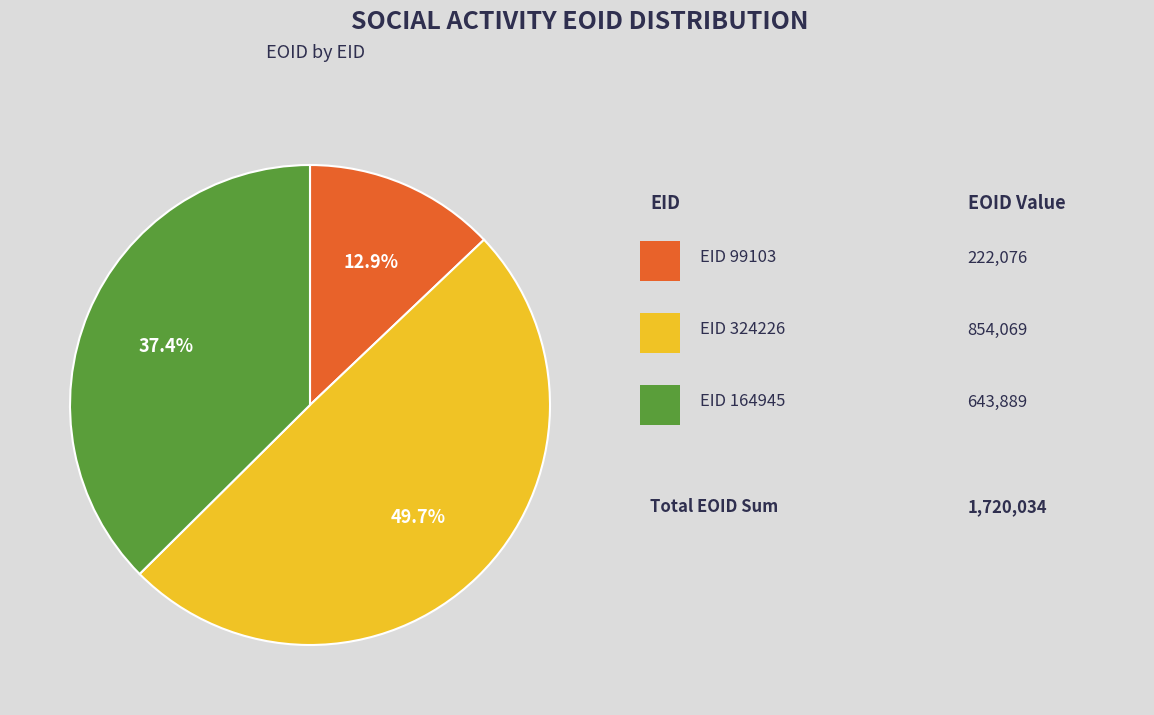

To the nearest percent, what is the difference between the largest and smallest slice percentages?

37%